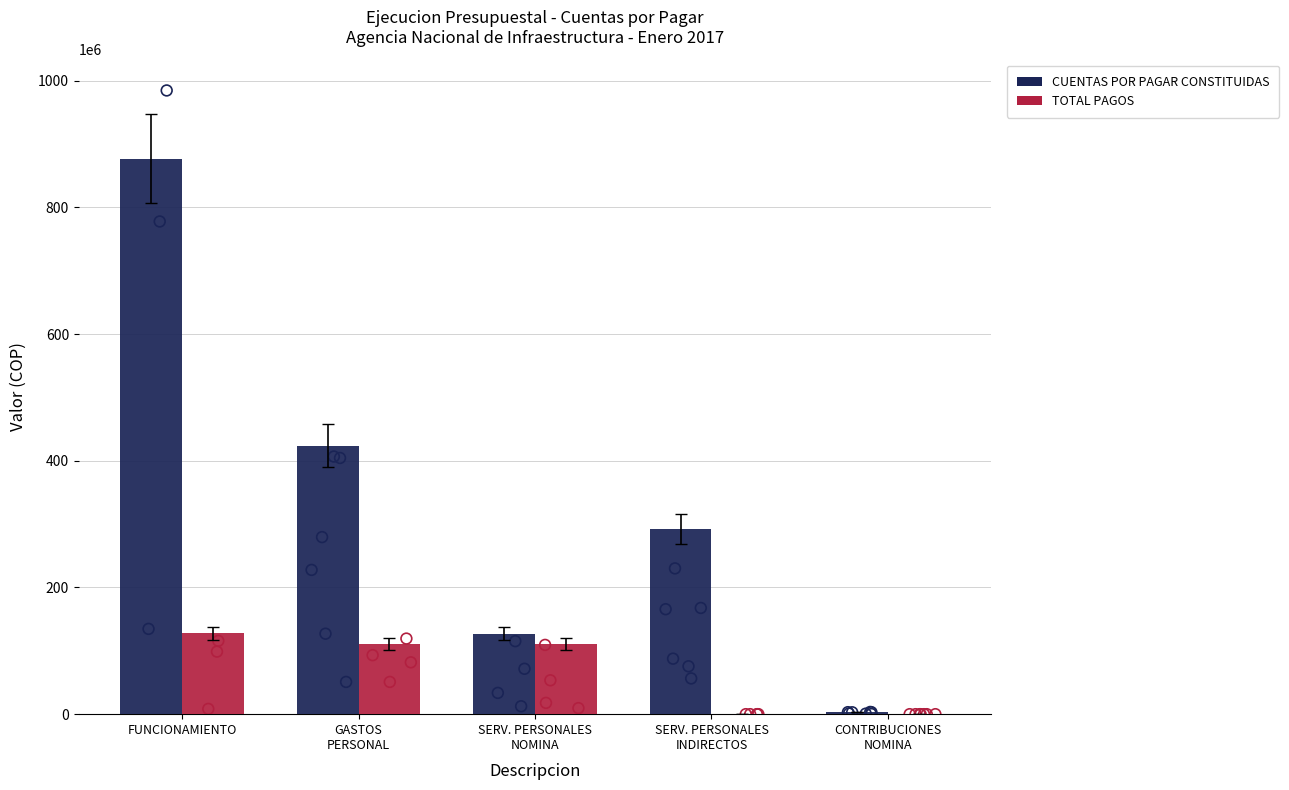

What is the total value across all series at FUNCIONAMIENTO?

1004520977.6